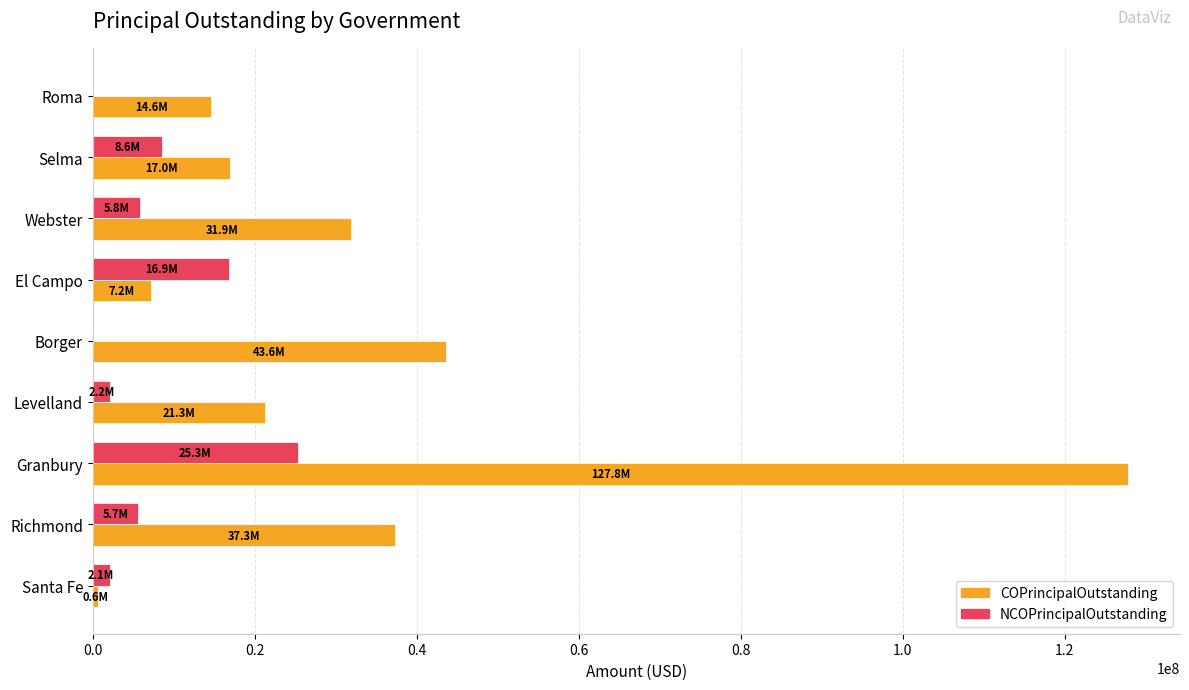

Between Borger and Roma, which series saw the biggest shift?

COPrincipalOutstanding